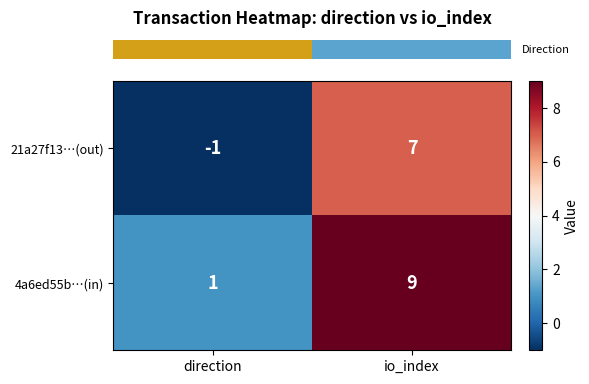

What is the sum of the 21a27f13…(out) values at io_index and direction?

6